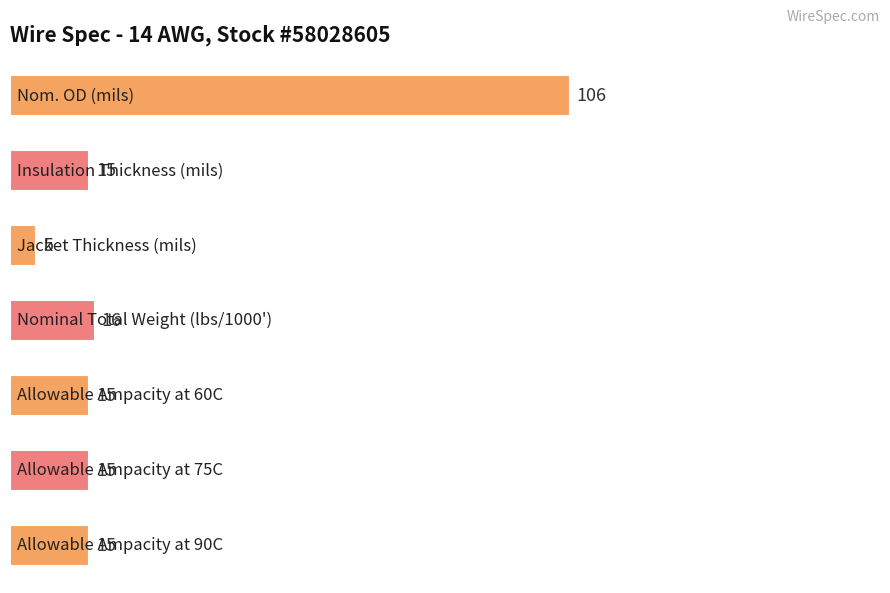

How many categories are shown in the chart?

7